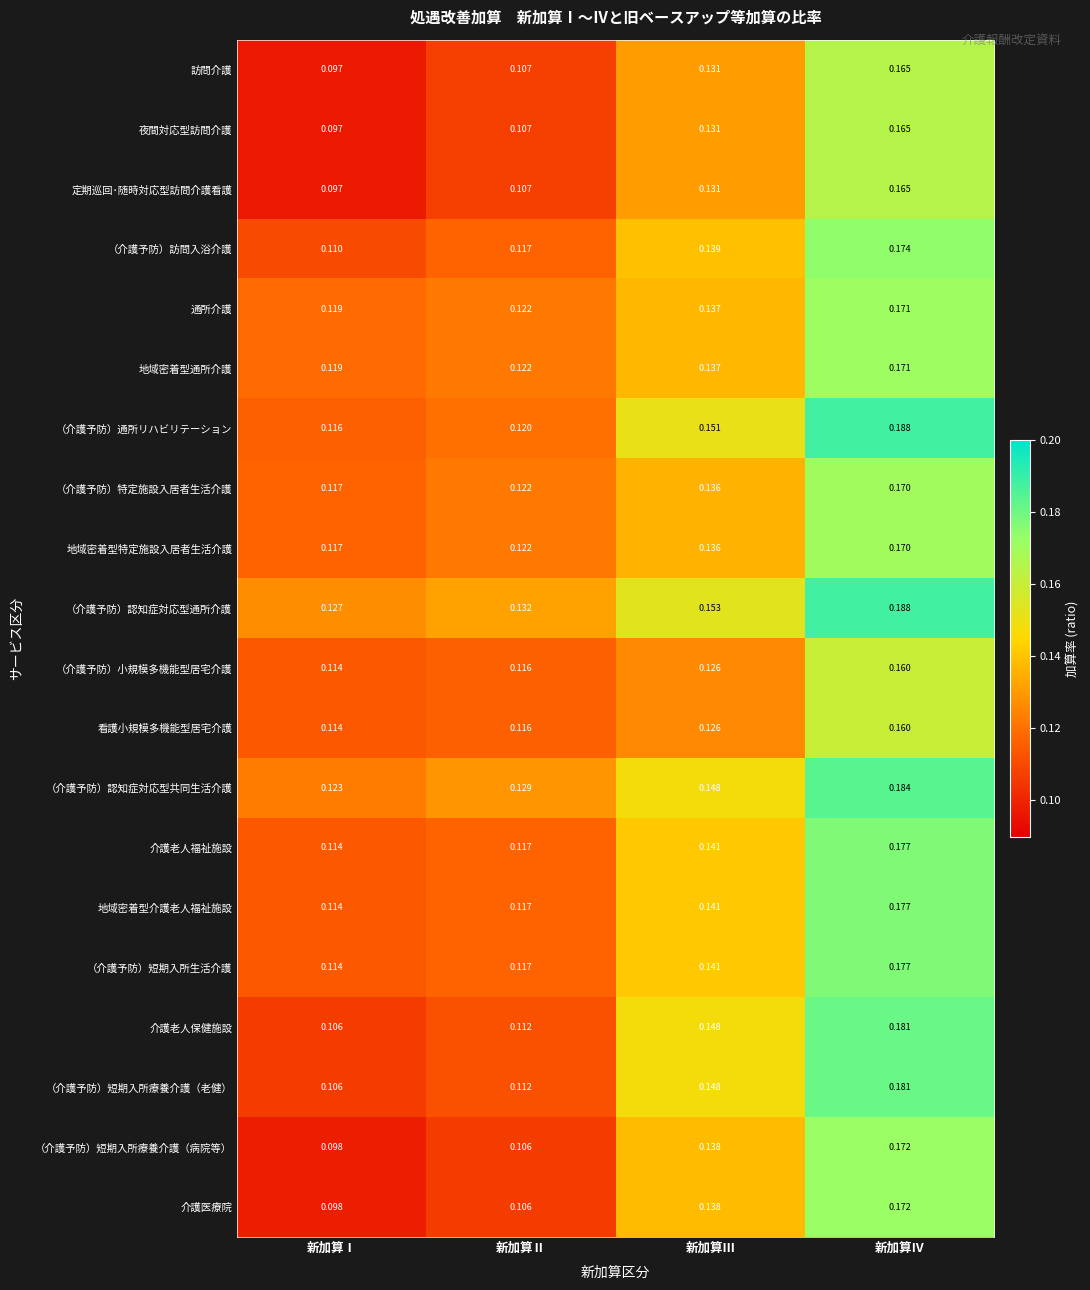

At which label does （介護予防）短期入所療養介護（病院等） reach its peak?

新加算Ⅳ